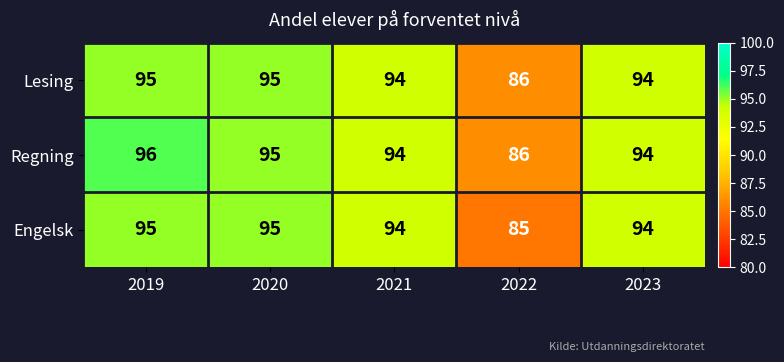

What is the sum of all Engelsk values?

463